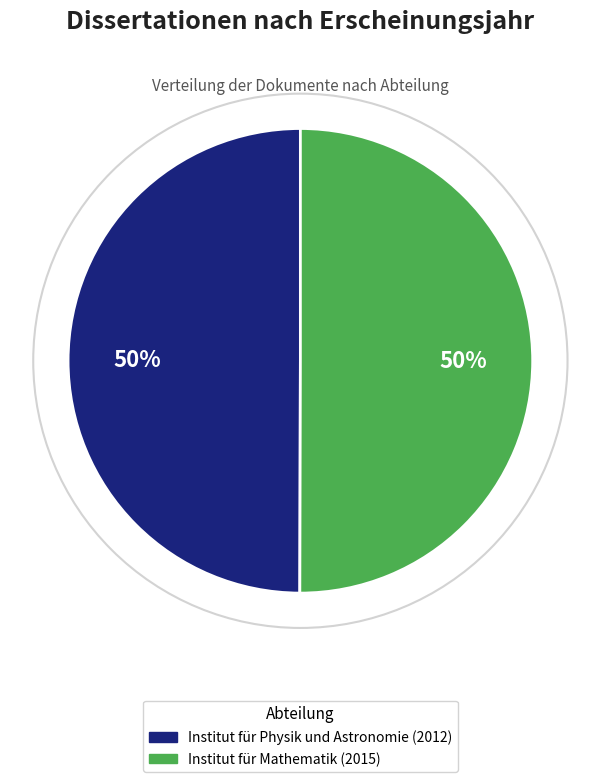

Is the sum of Institut für Physik und Astronomie (2012) and Institut für Mathematik (2015) greater than half?

Yes